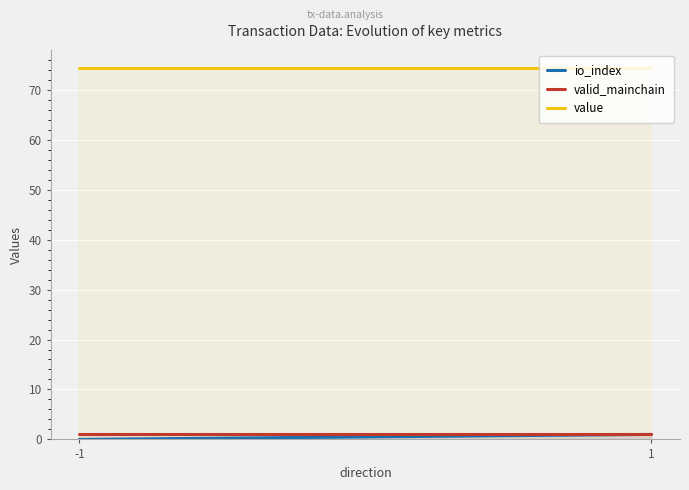

List the series in order of their peak value, lowest first.

io_index, valid_mainchain, value